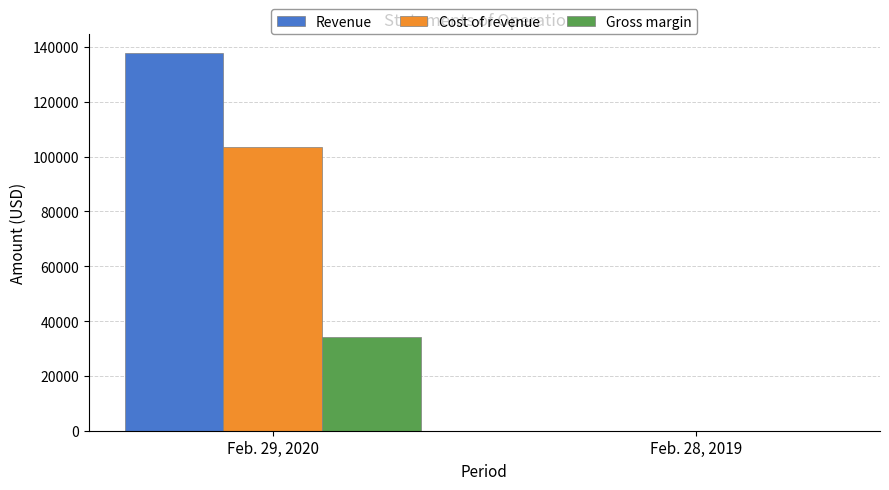

At which category is the sum across all series the highest?

Feb. 29, 2020